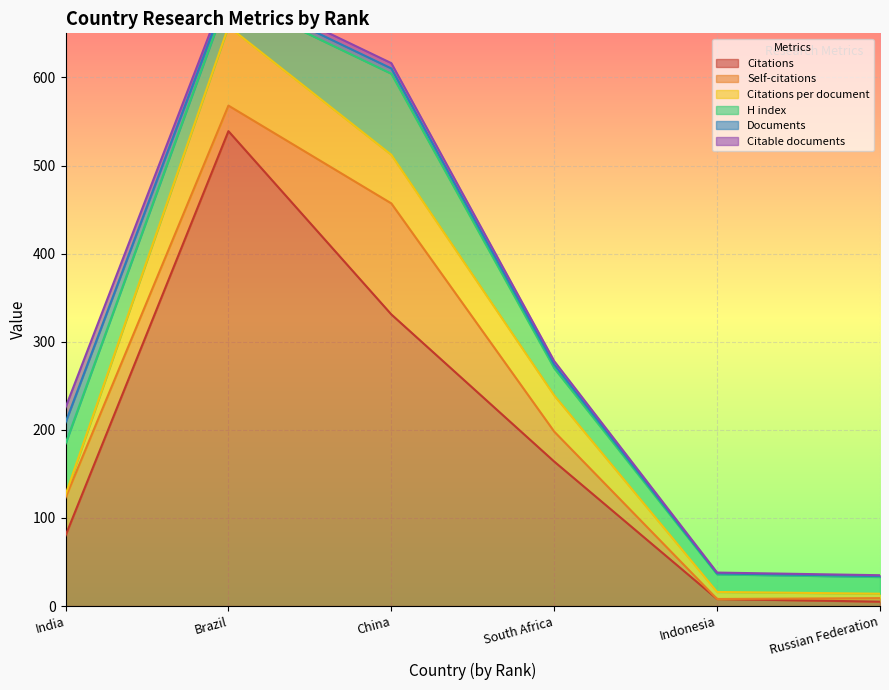

Which category has the highest value in the Citable documents series?

India